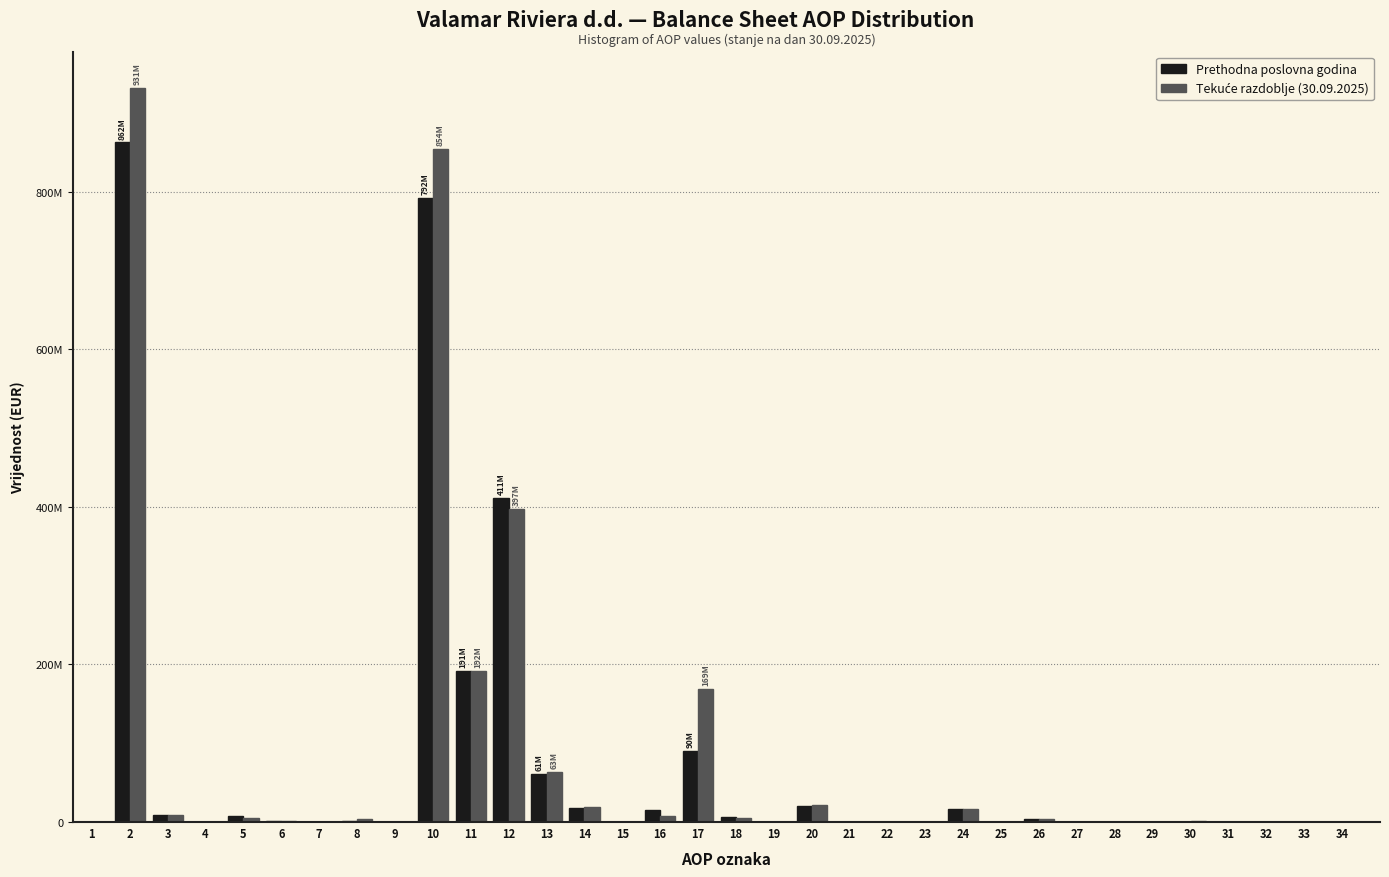

Are the bars grouped side by side (vs. stacked)?

Yes